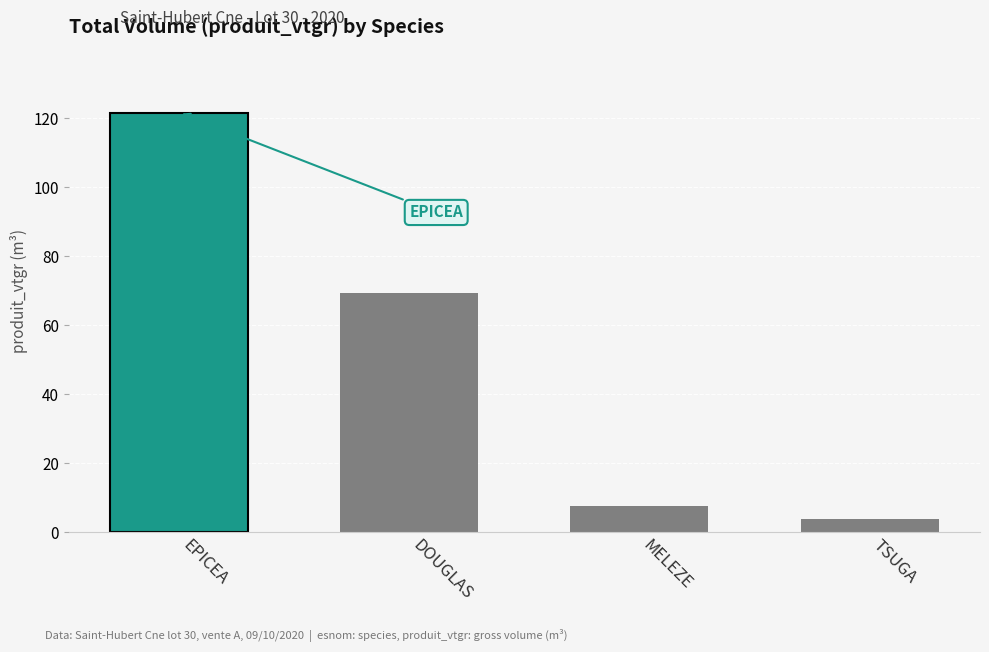

The value at DOUGLAS is 9.8. True or false?

False